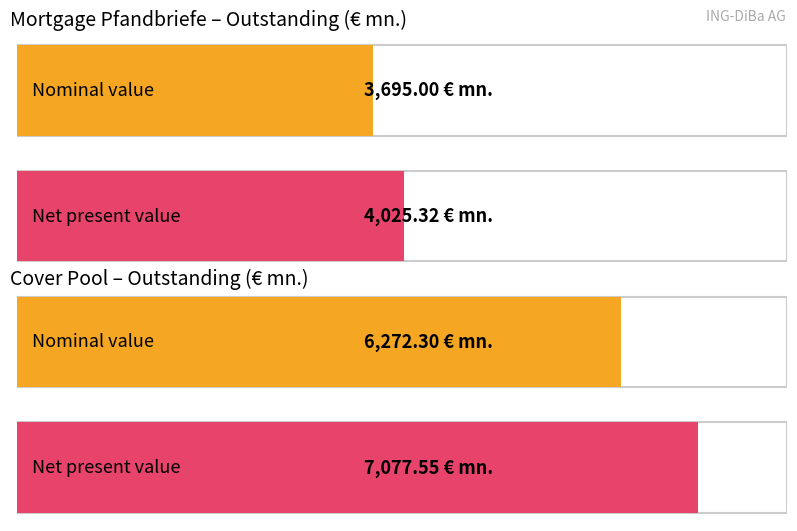

Rank the series at risk-adjusted net present value from lowest to highest value.

Mortgage Pfandbriefe, Cover Pool